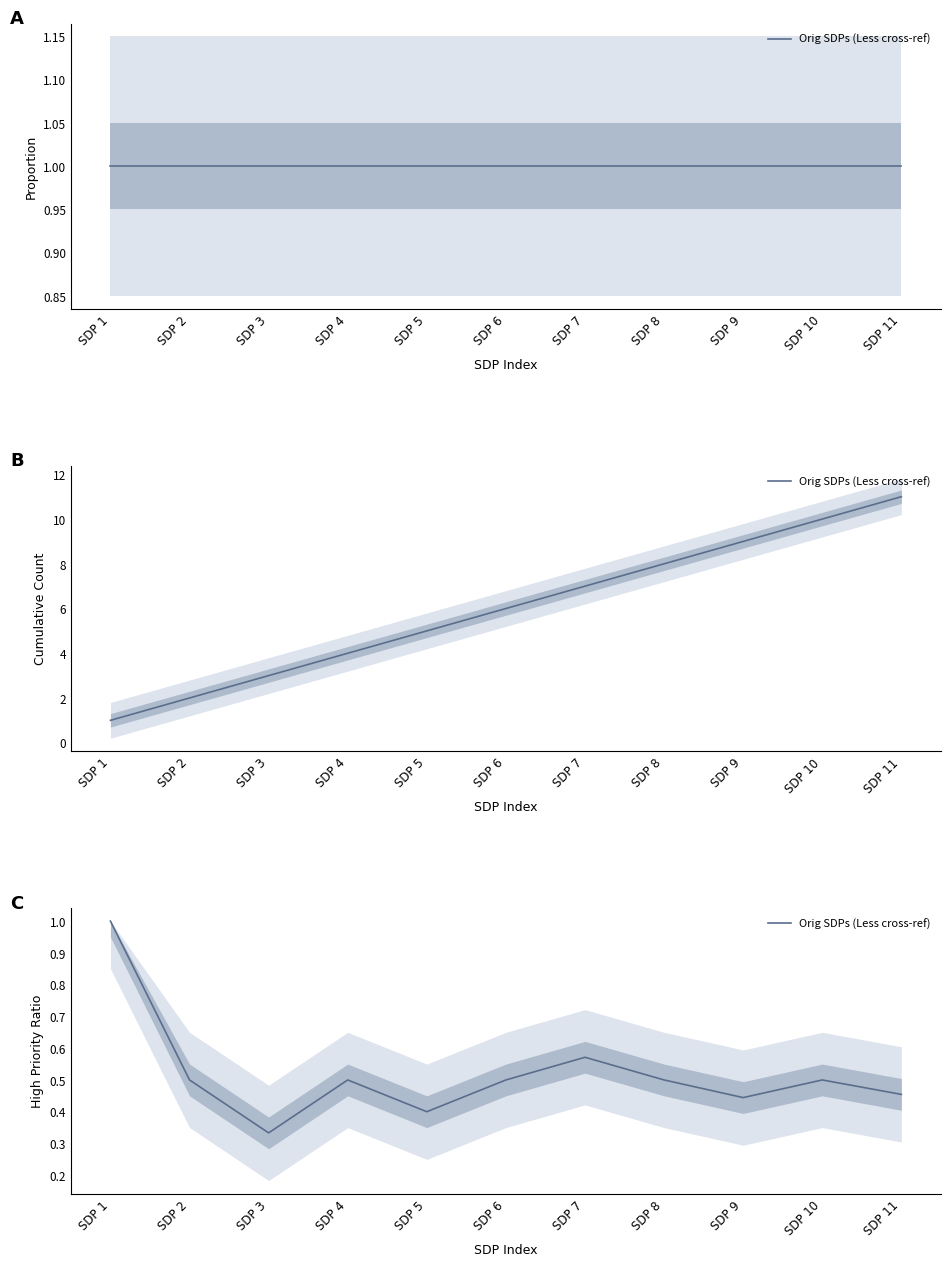

List the labels in order of value, smallest first.

SDP 3, SDP 5, SDP 9, SDP 11, SDP 2, SDP 4, SDP 6, SDP 8, SDP 10, SDP 7, SDP 1